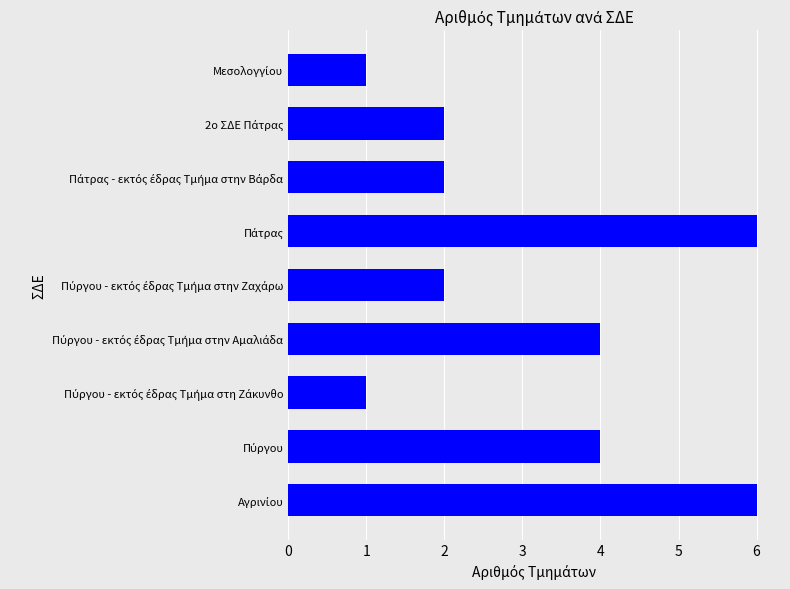

What is the maximum value shown in the chart?

6